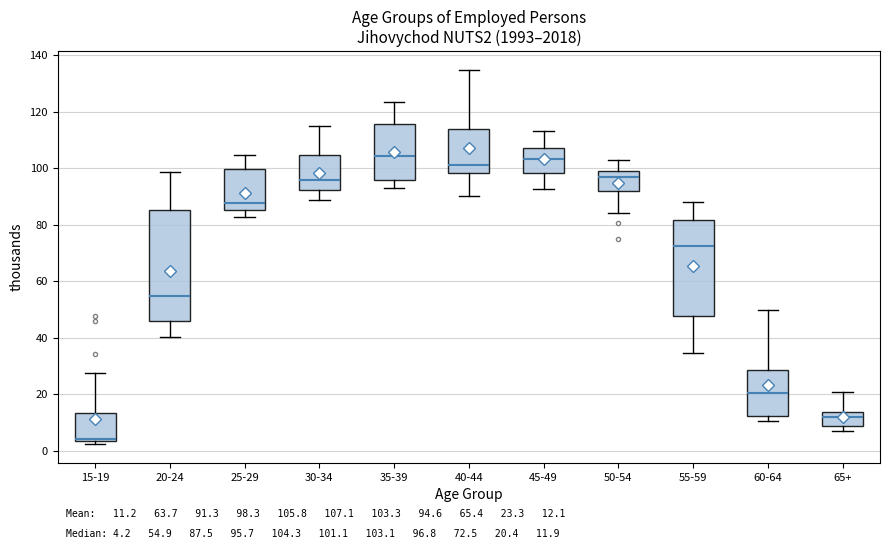

Comparing the boxes themselves (not the whiskers), which one is the tallest?

20-24